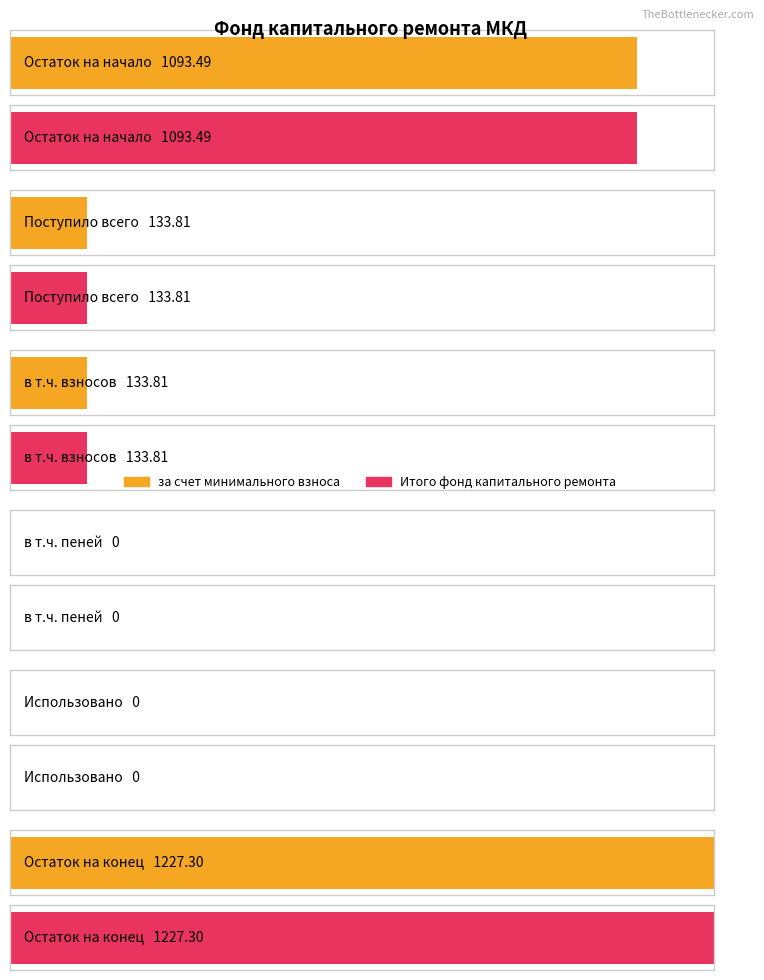

The Итого фонд капитального ремонта series shows 133.8 at Поступило всего. True or false?

True